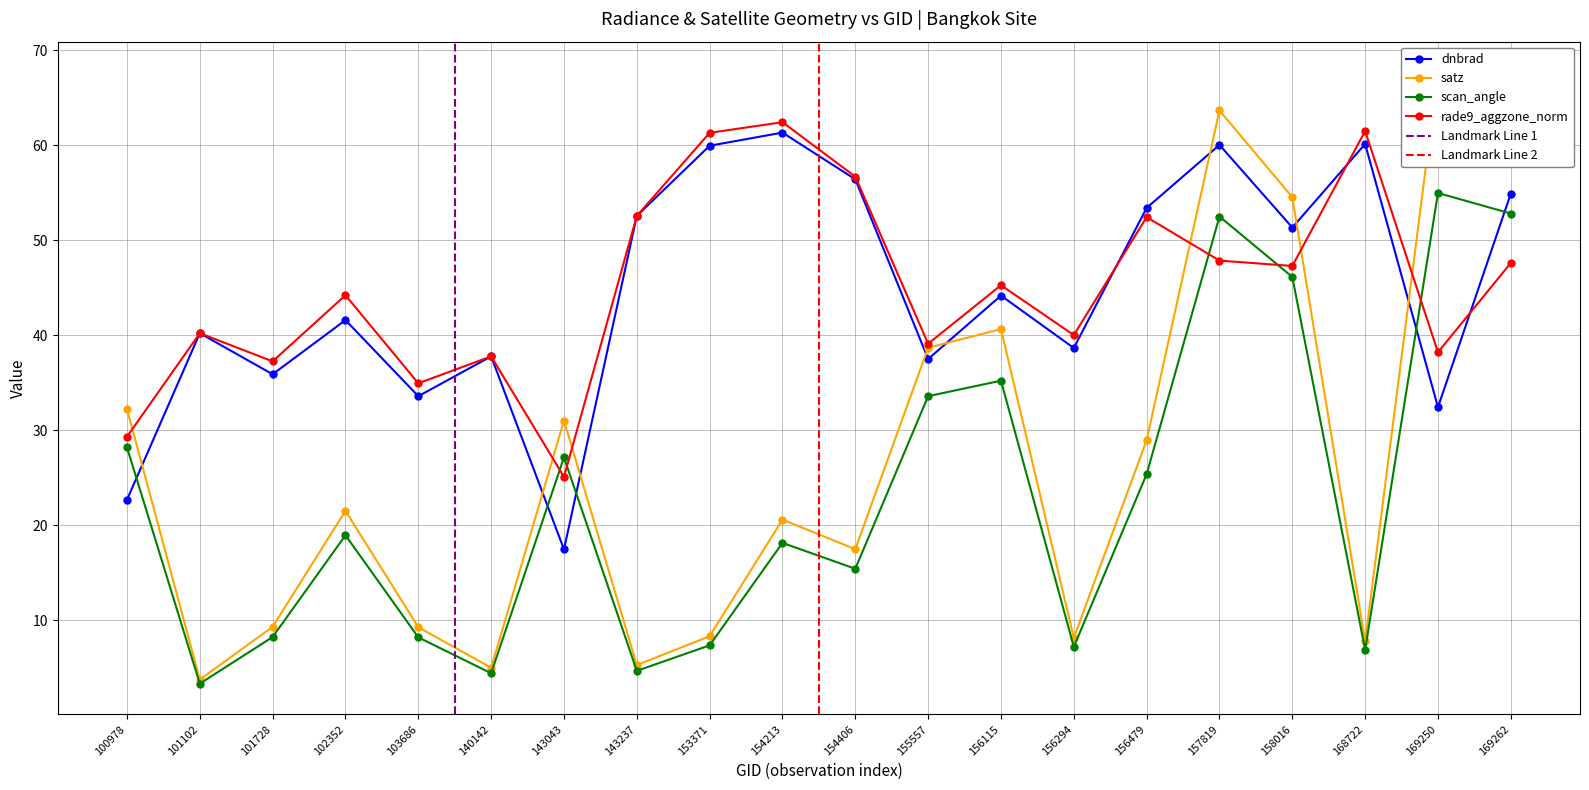

True or false: dnbrad and rade9_aggzone_norm cross at least once.

True